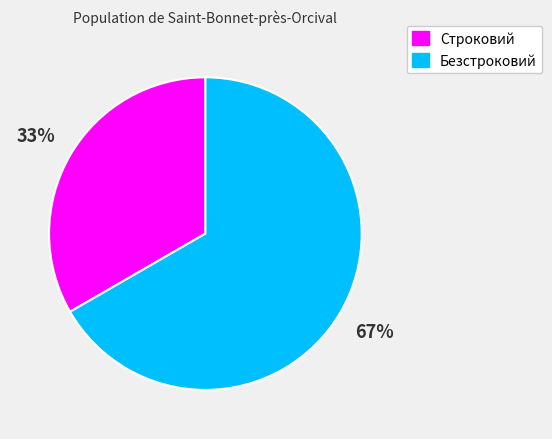

How many slices are in this pie chart?

2